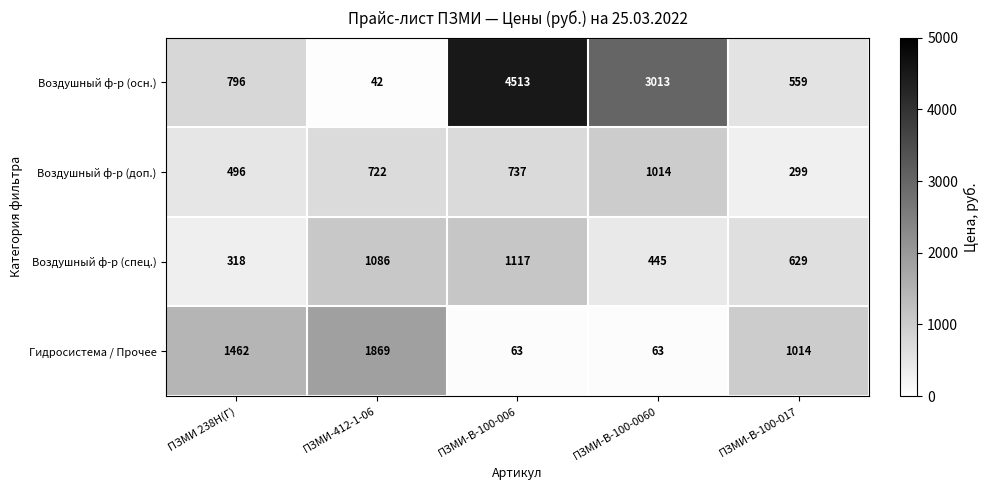

How many distinct data groups are displayed?

4